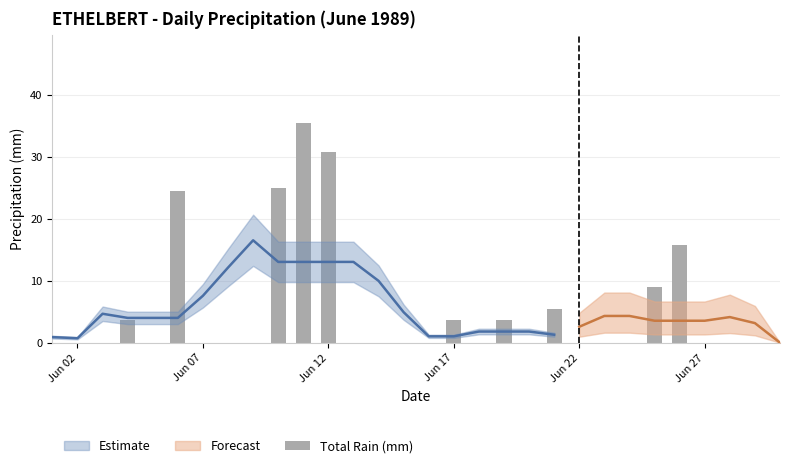

How many bars are there in total?

30